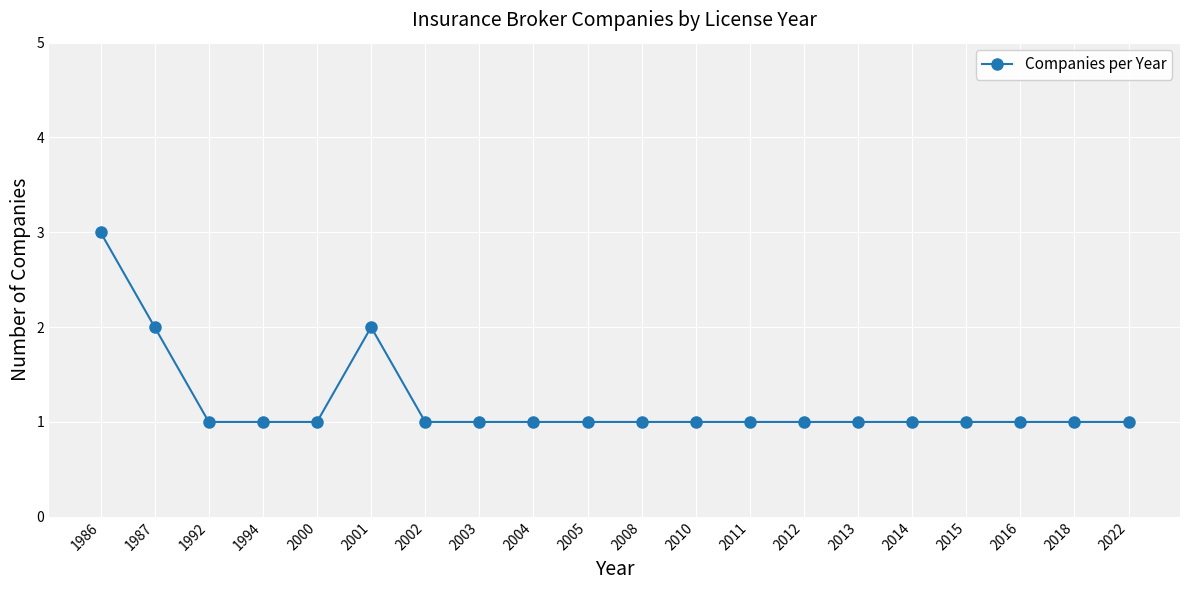

Reading left to right, list all the values displayed in this chart.

1986=3	1987=2	1992=1	1994=1	2000=1	2001=2	2002=1	2003=1	2004=1	2005=1	2008=1	2010=1	2011=1	2012=1	2013=1	2014=1	2015=1	2016=1	2018=1	2022=1